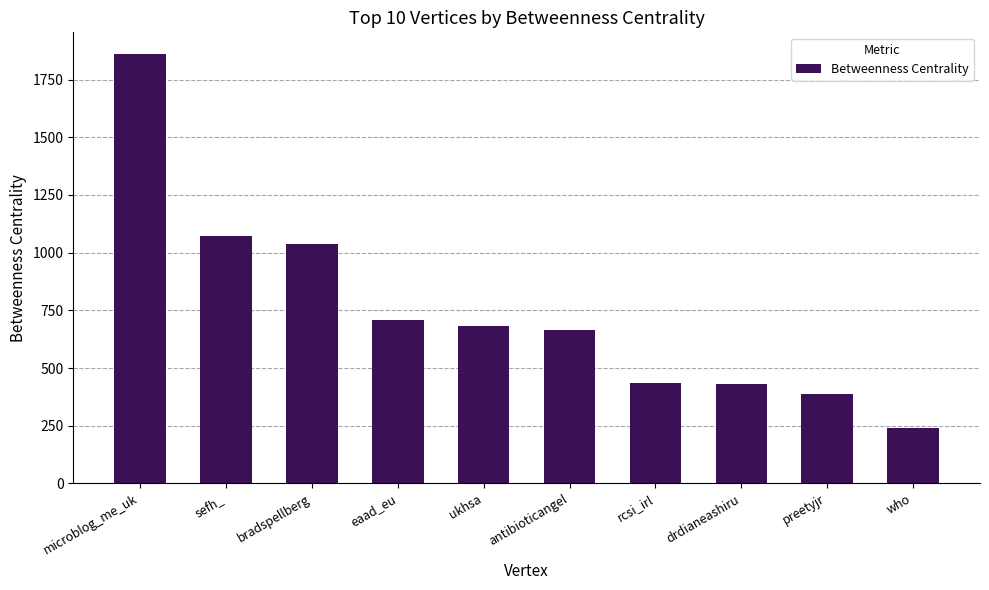

True or false: the data shows 1861.7 at microblog_me_uk.

True